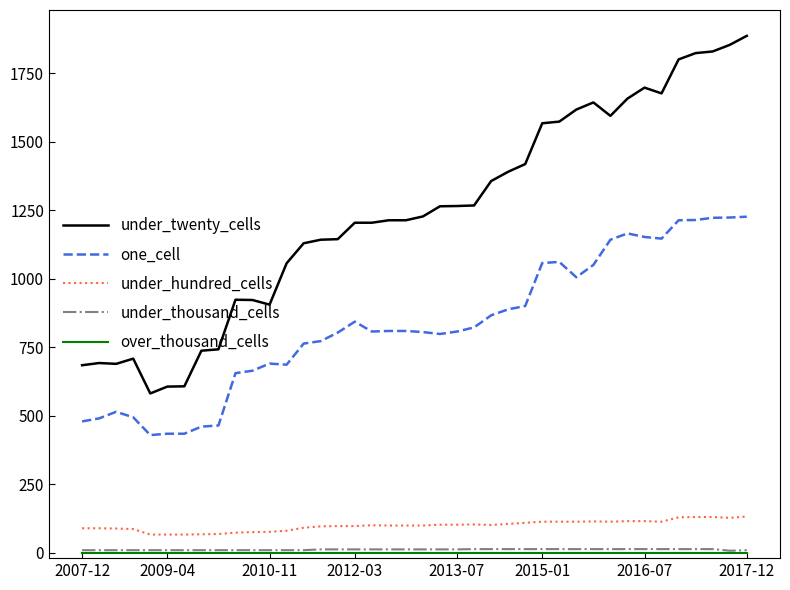

Which series has the largest total across all categories?

under_twenty_cells